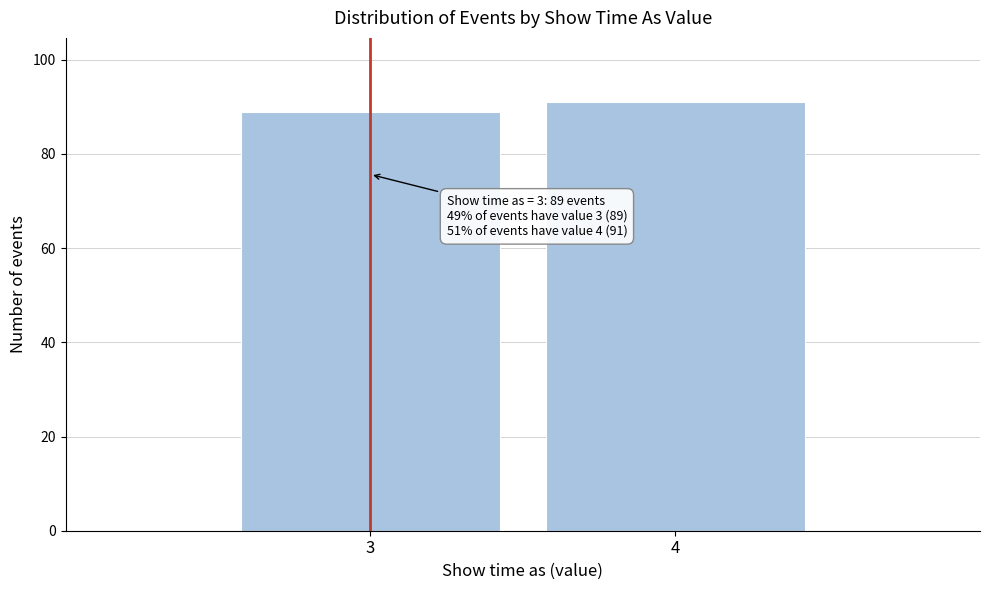

Reading left to right, extract all data points from this chart.

3=89	4=91